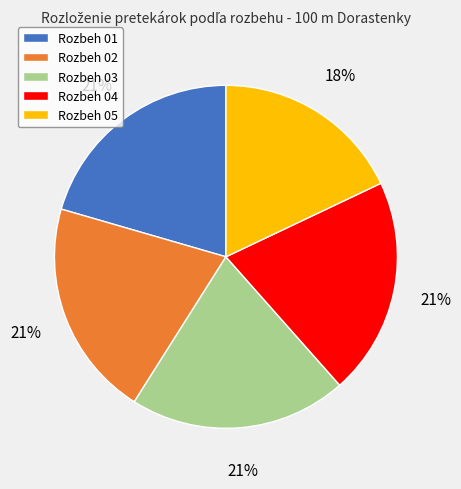

What percentage is the Rozbeh 03 slice, to the nearest percent?

21%